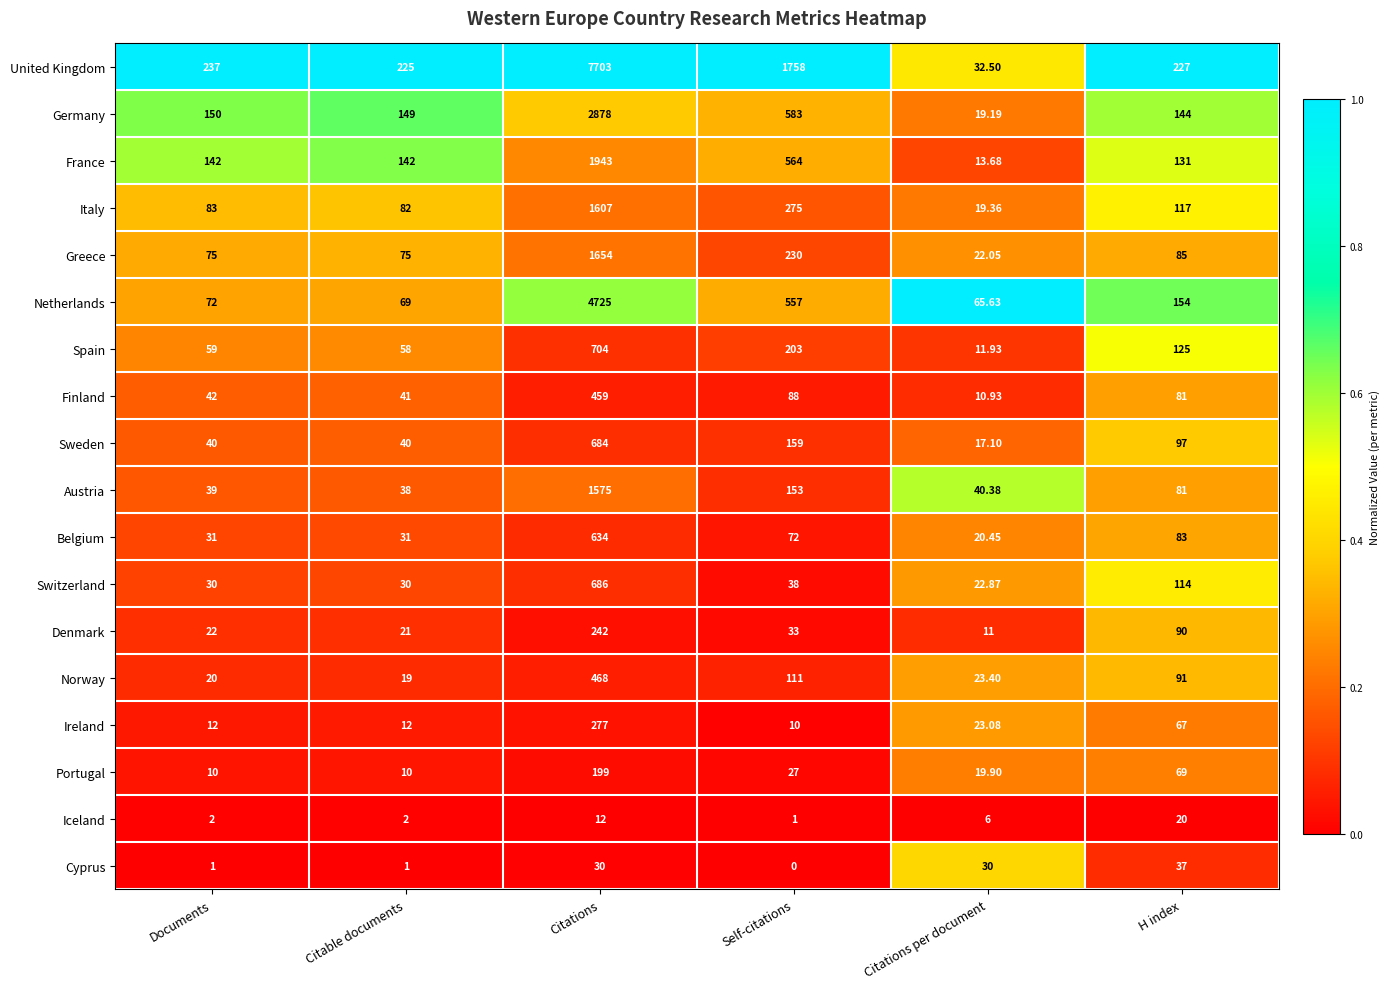

What is the spread (max minus min) of values at Citations per document?

59.6